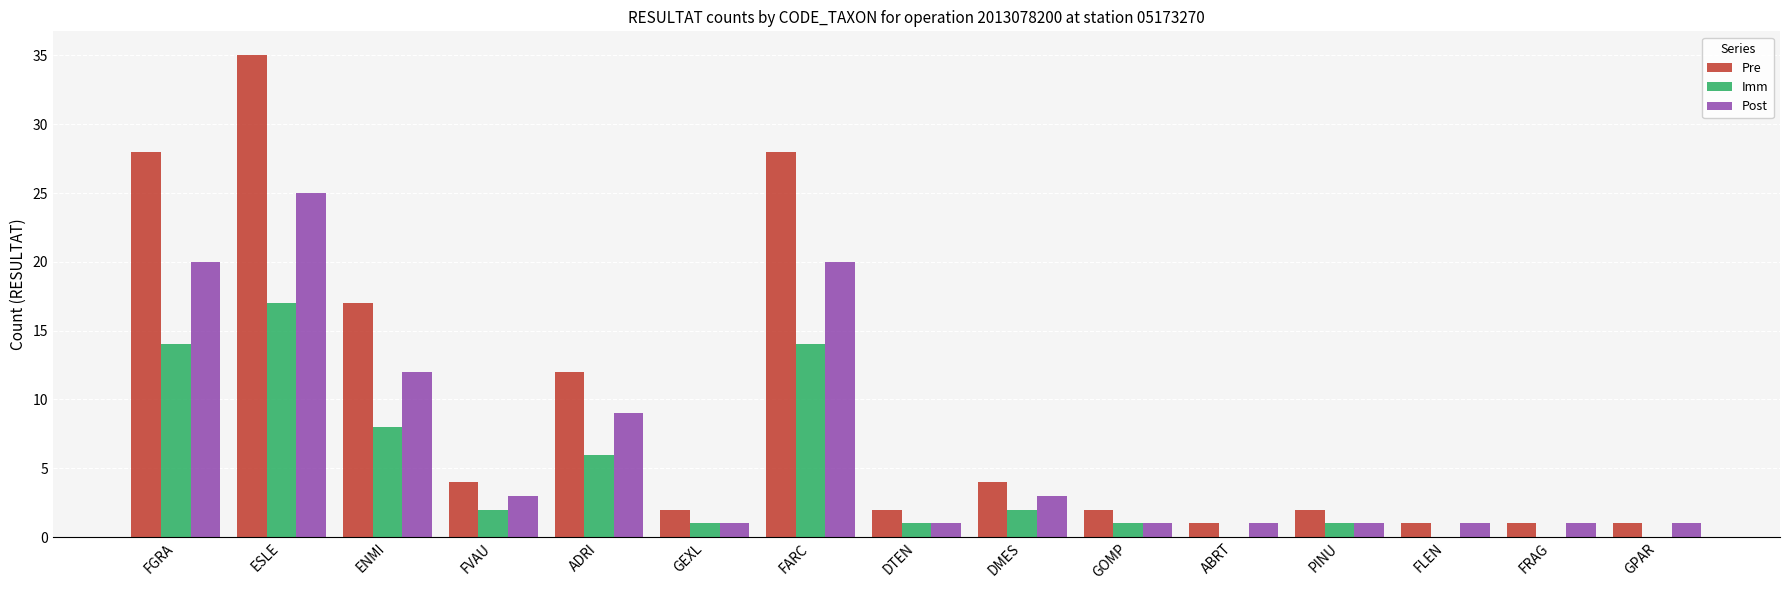

At which label does Imm reach its peak?

ESLE